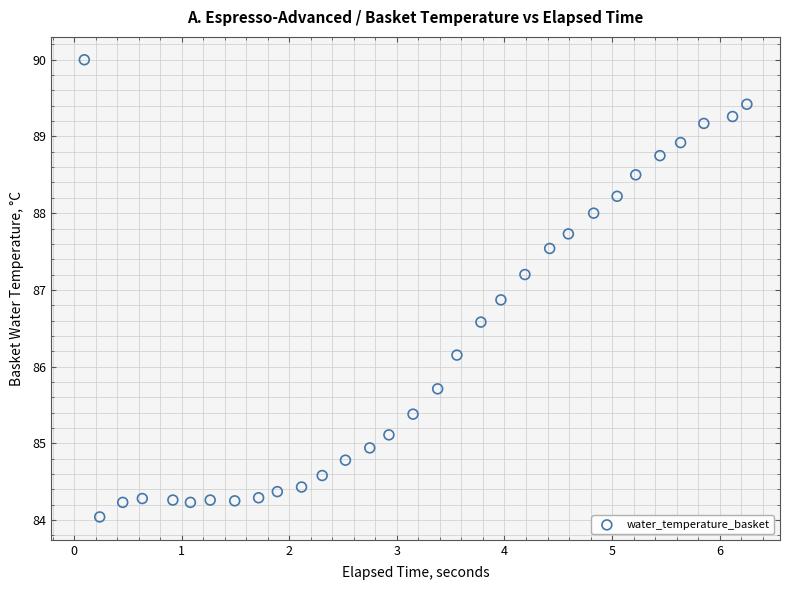

What is the range of Y values (max minus min)?

6.0